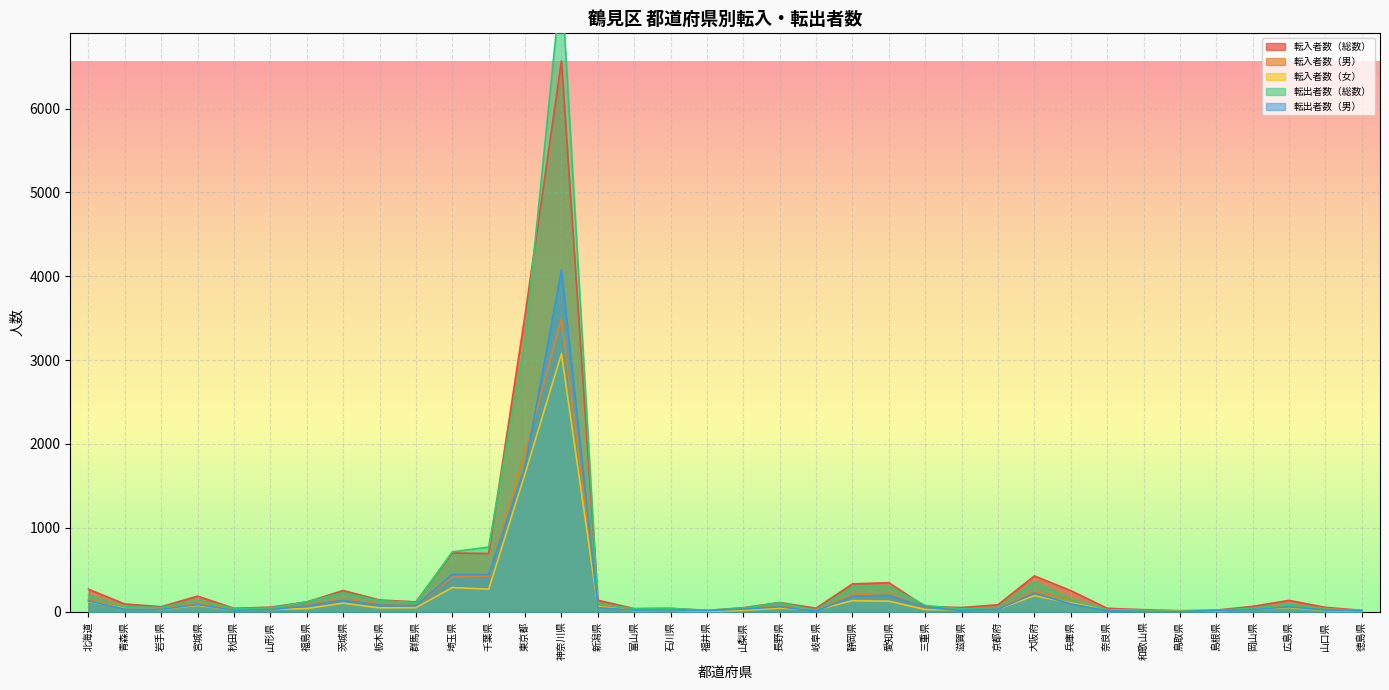

What is the value of the 転出者数（男） point at the 31st from the left?

1